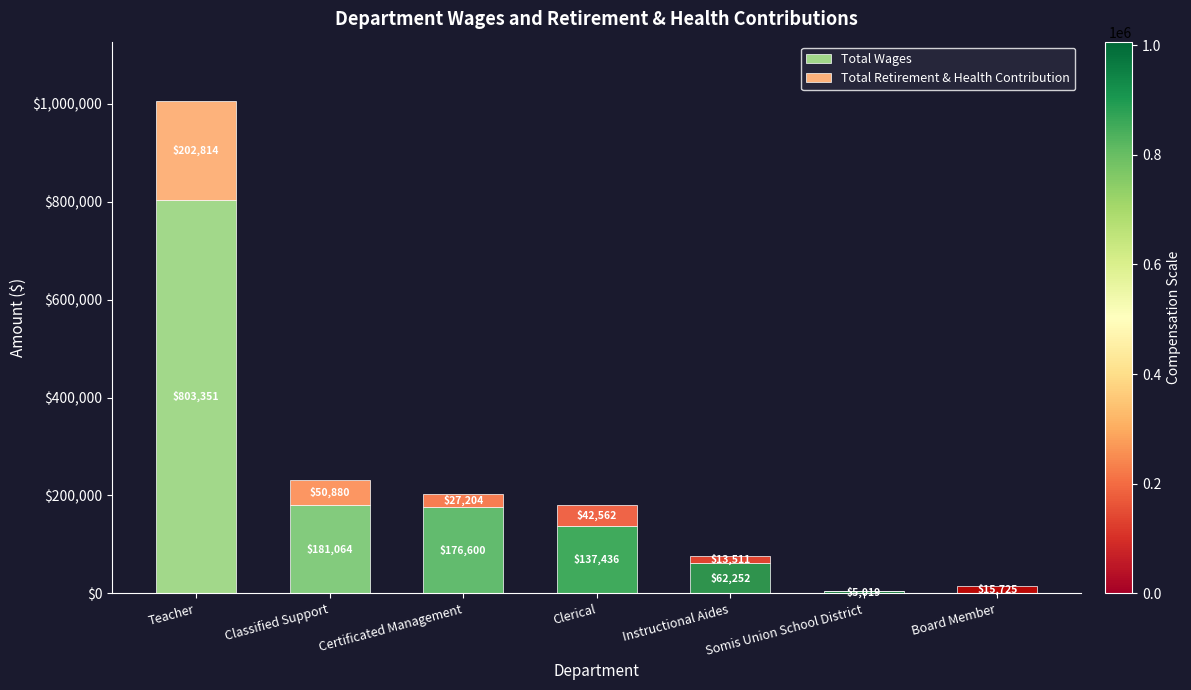

What is the highest value of the Total Wages series?

803351